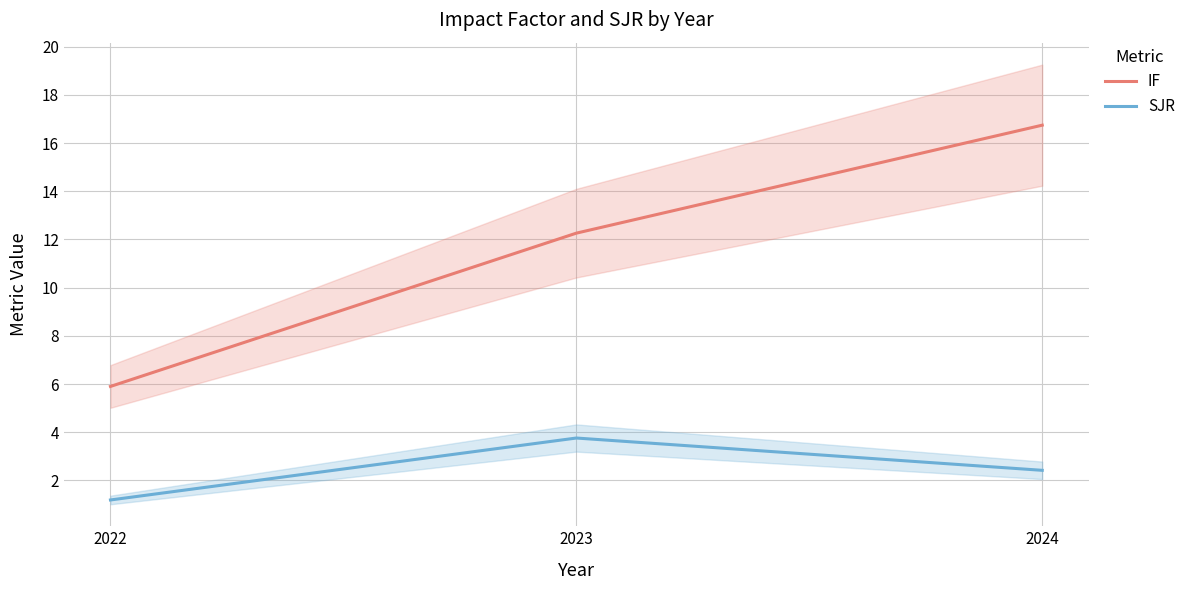

What is the maximum value shown in the chart?

16.7